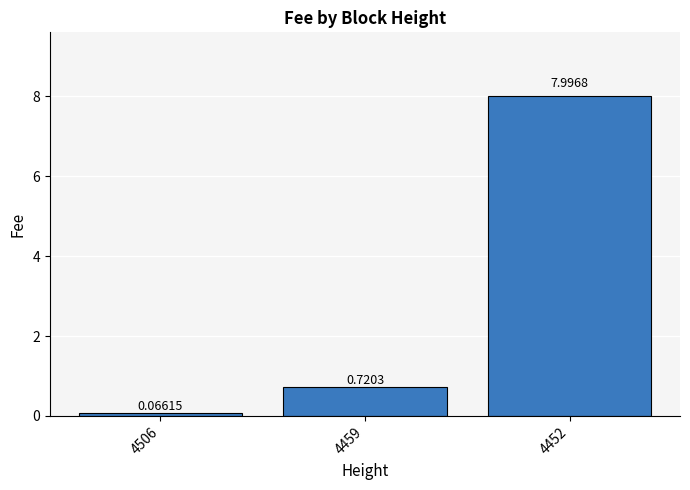

List the labels in order of value, smallest first.

4506, 4459, 4452